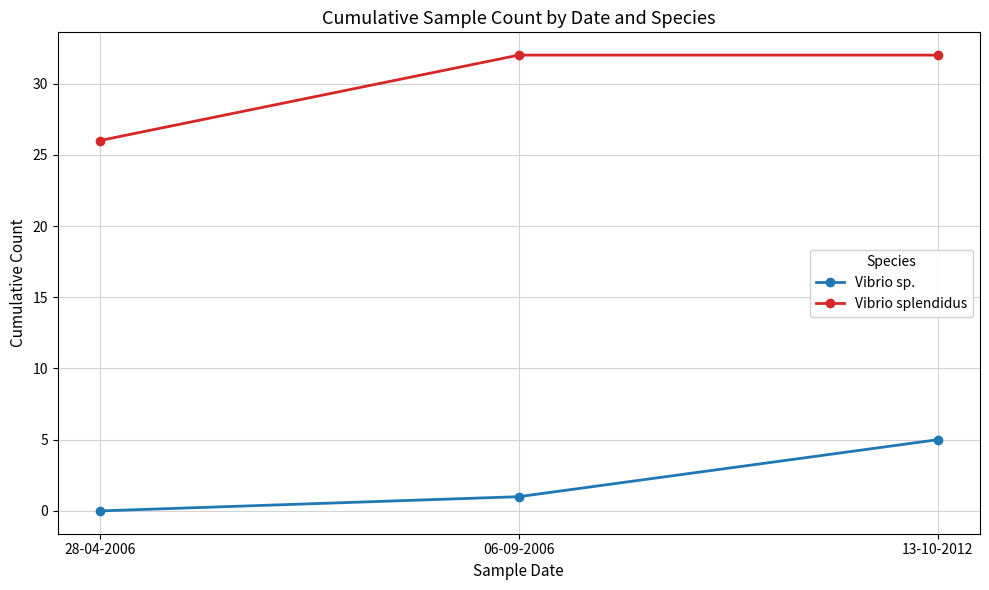

At which category is the sum across all series the highest?

13-10-2012